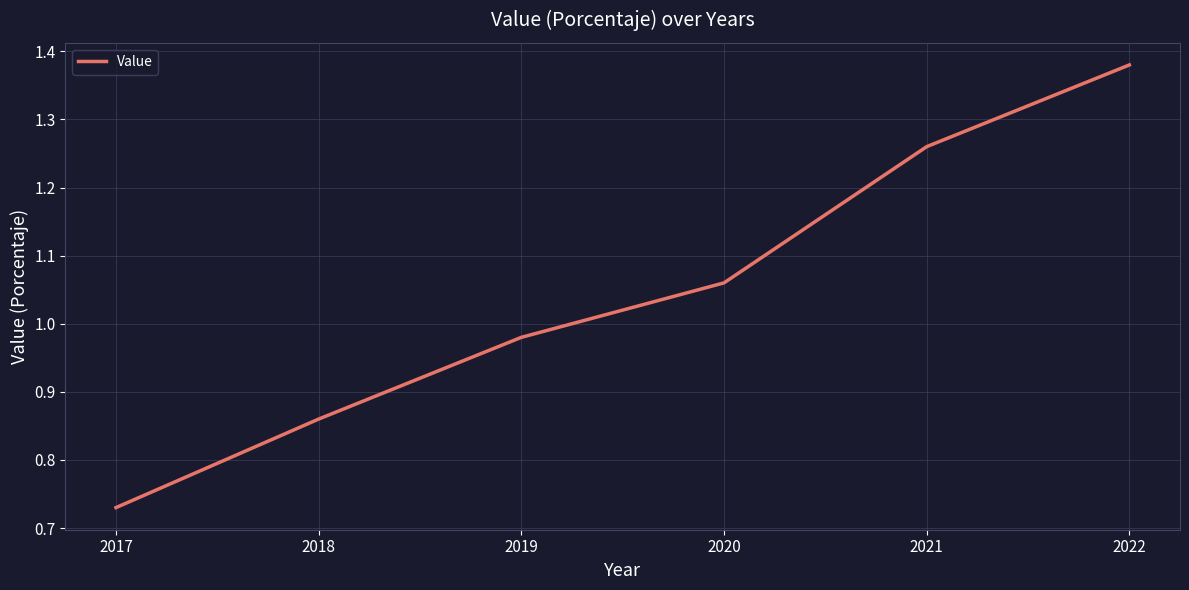

Where is the data nearest to the value 1?

2019